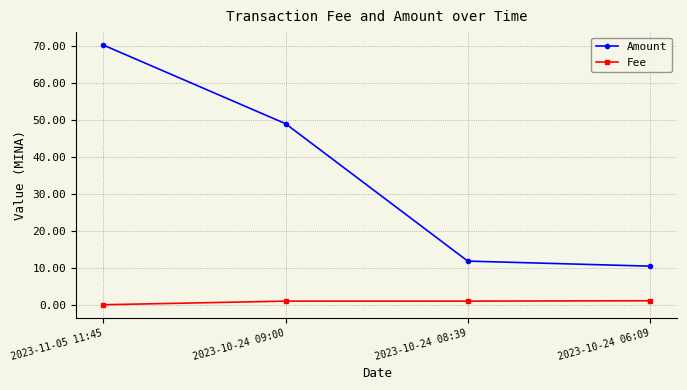

True or false: Fee and Amount intersect in this chart.

False